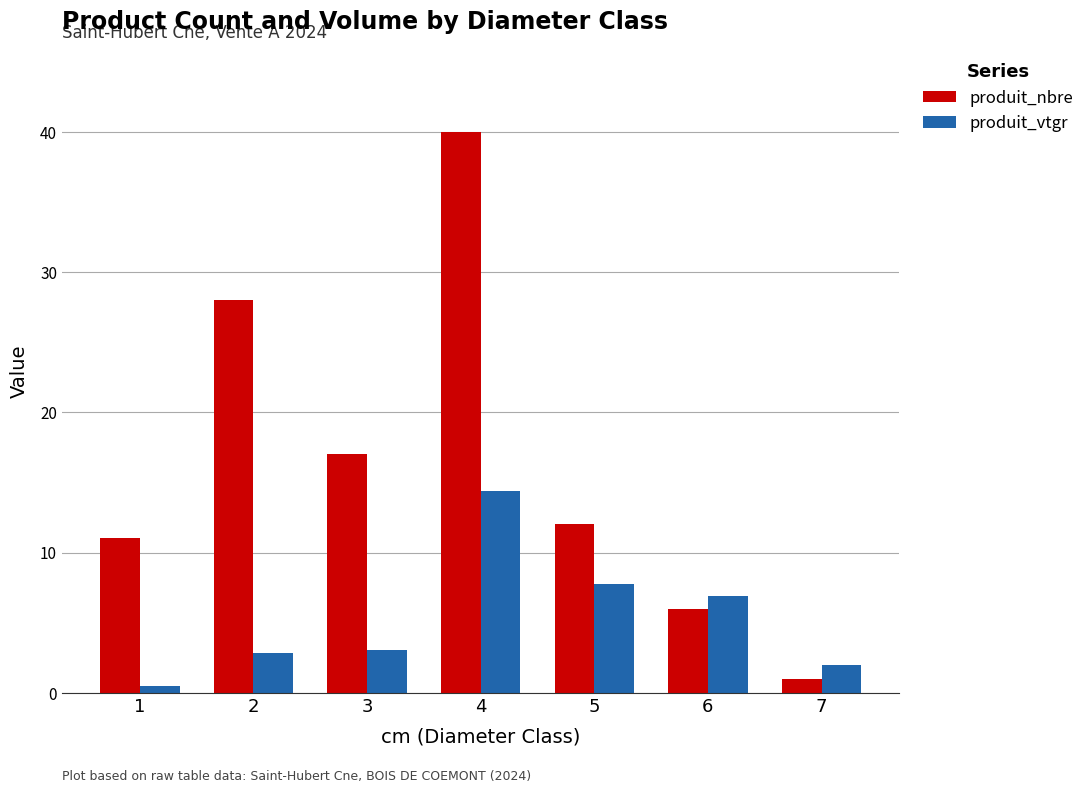

What is the difference between the second highest and second lowest values in the produit_vtgr series?

5.8